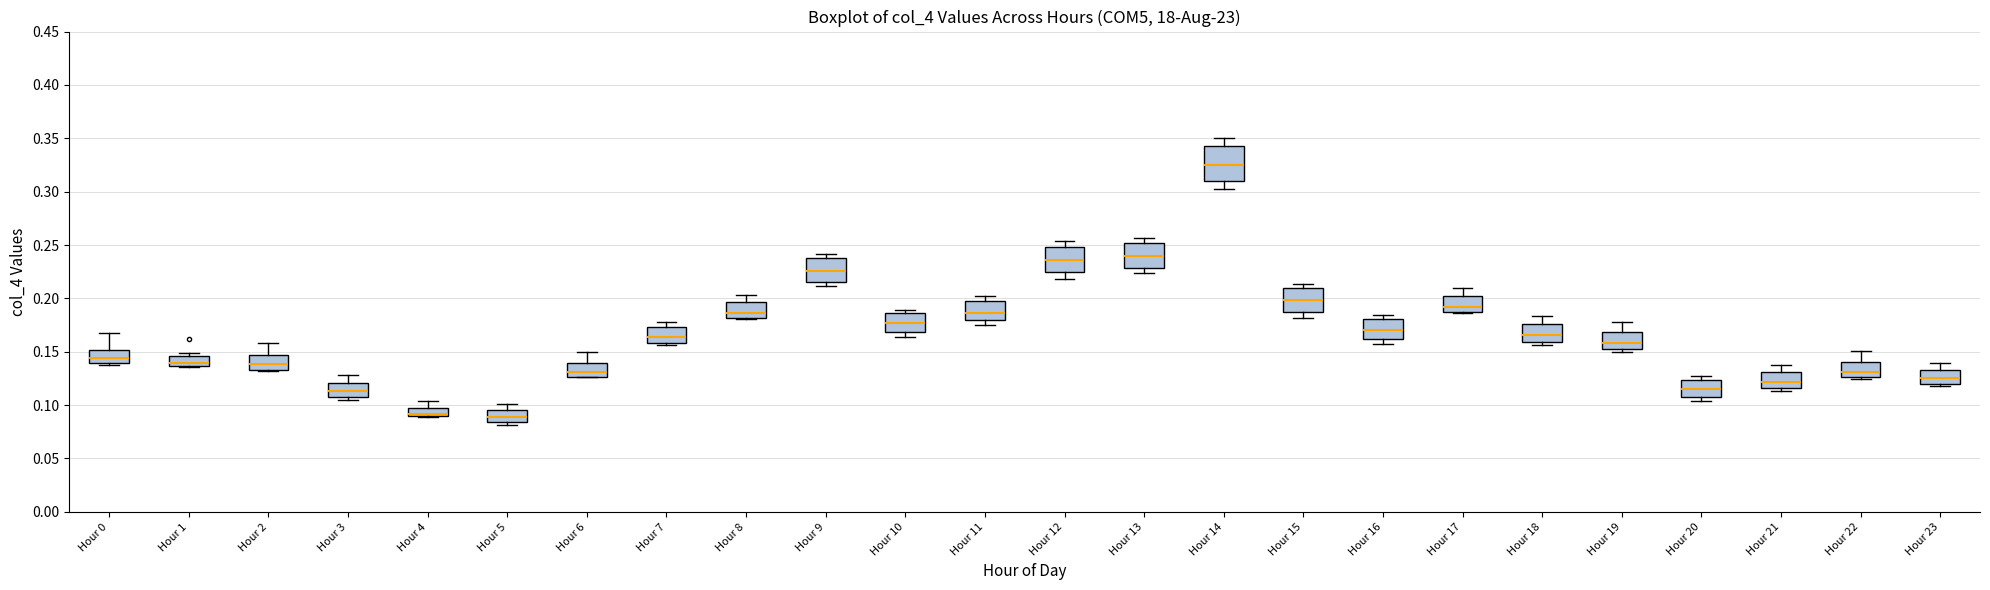

Where does the median line of the box for Hour 22 sit on the y-axis? The values are not printed on the chart, so give them approximately, as read against the axis.

0.130